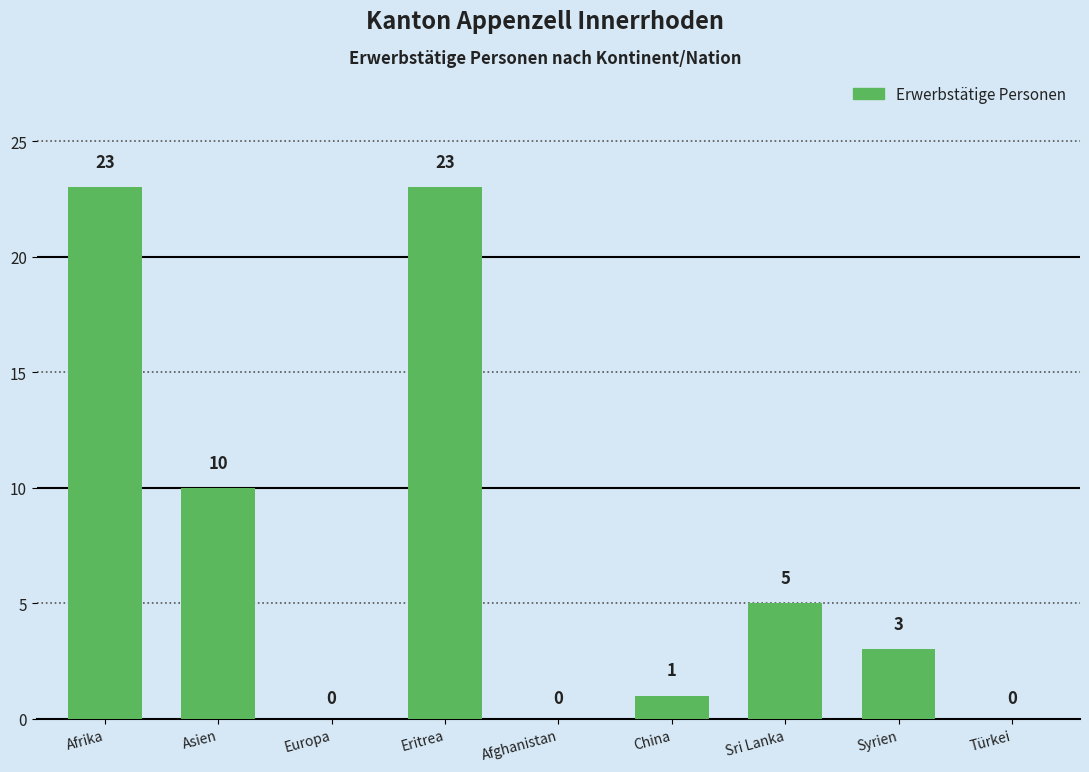

What is the change in value from Afrika to China?

-22